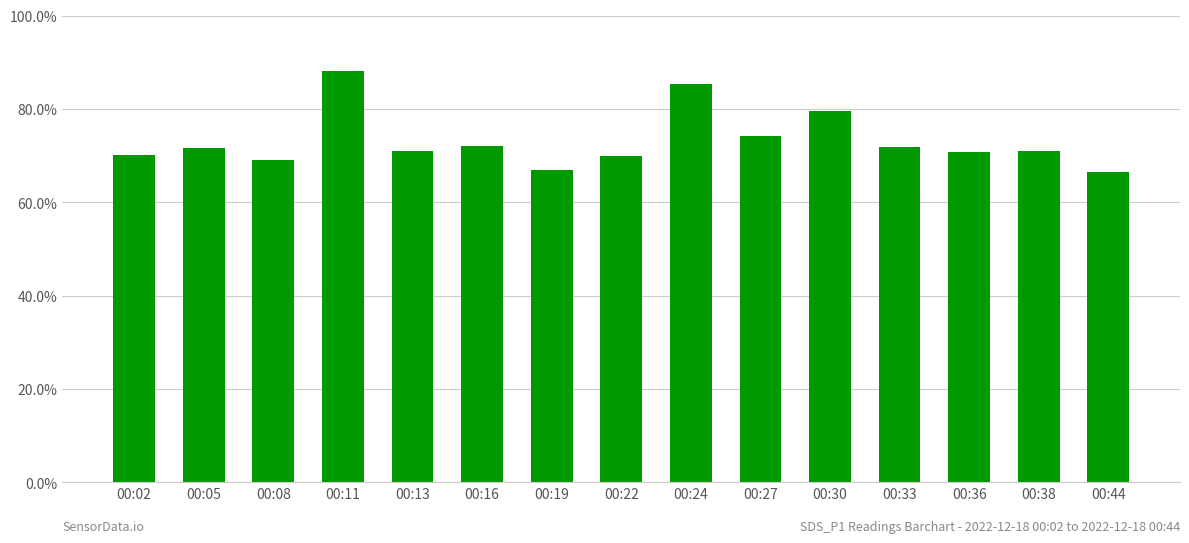

The value at 00:38 is 71.1. True or false?

True